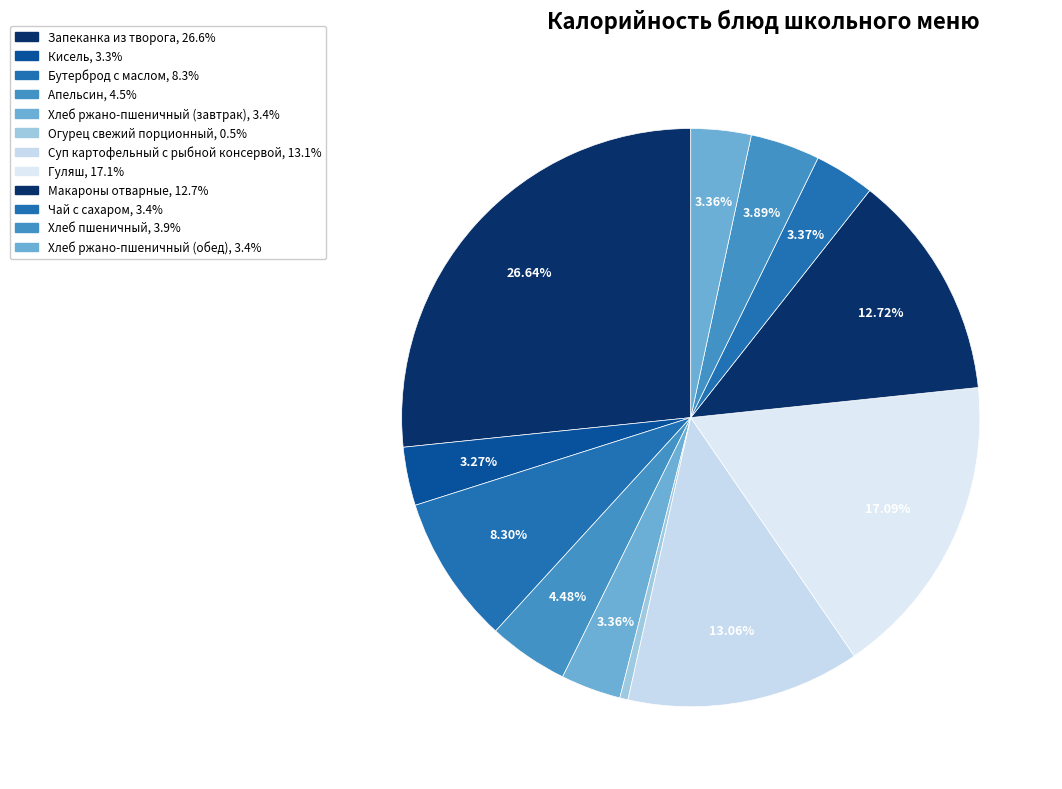

Which category has the smallest portion of the pie?

Огурец свежий порционный